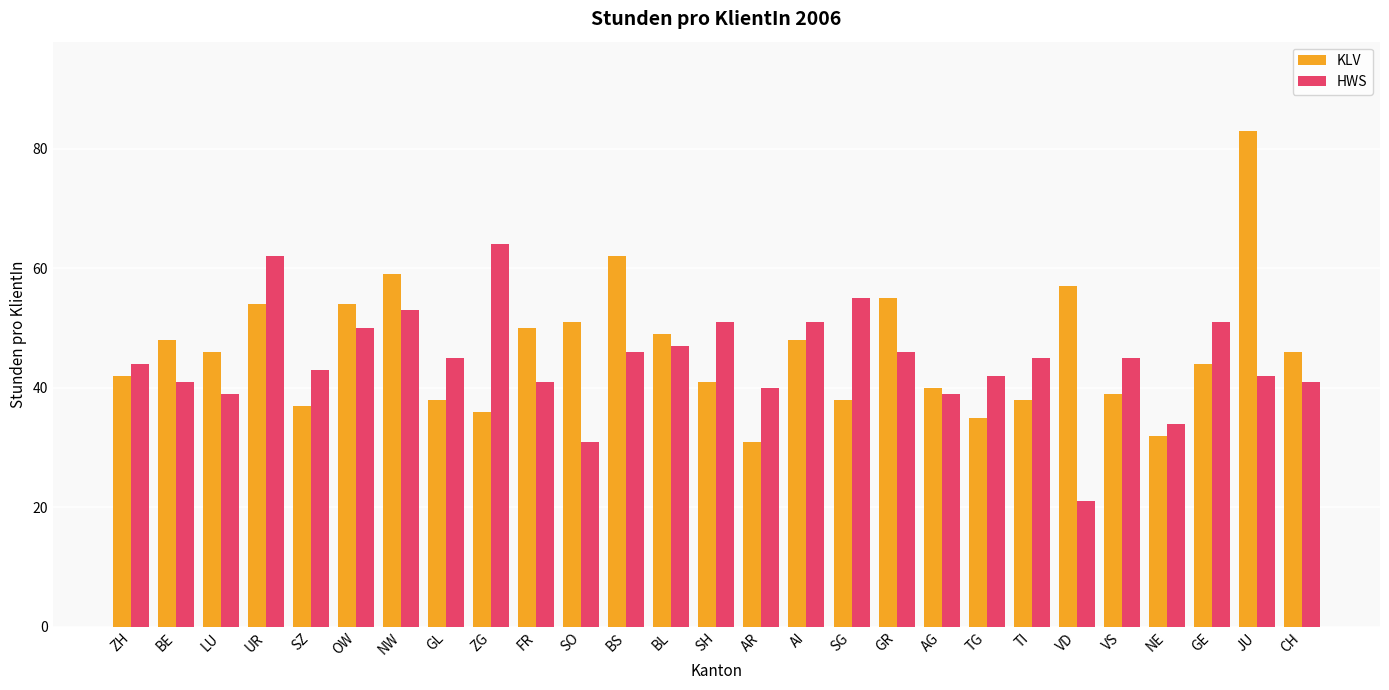

What is the value of the KLV bar at the 9th from the left?

36